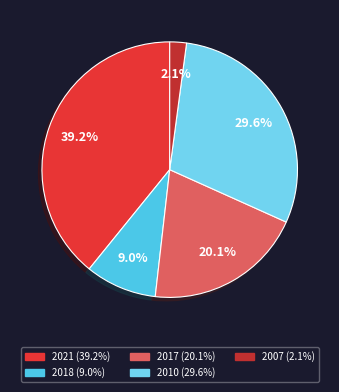

To the nearest percent, what is the difference between the 2018 and 2010 slice percentages?

21%